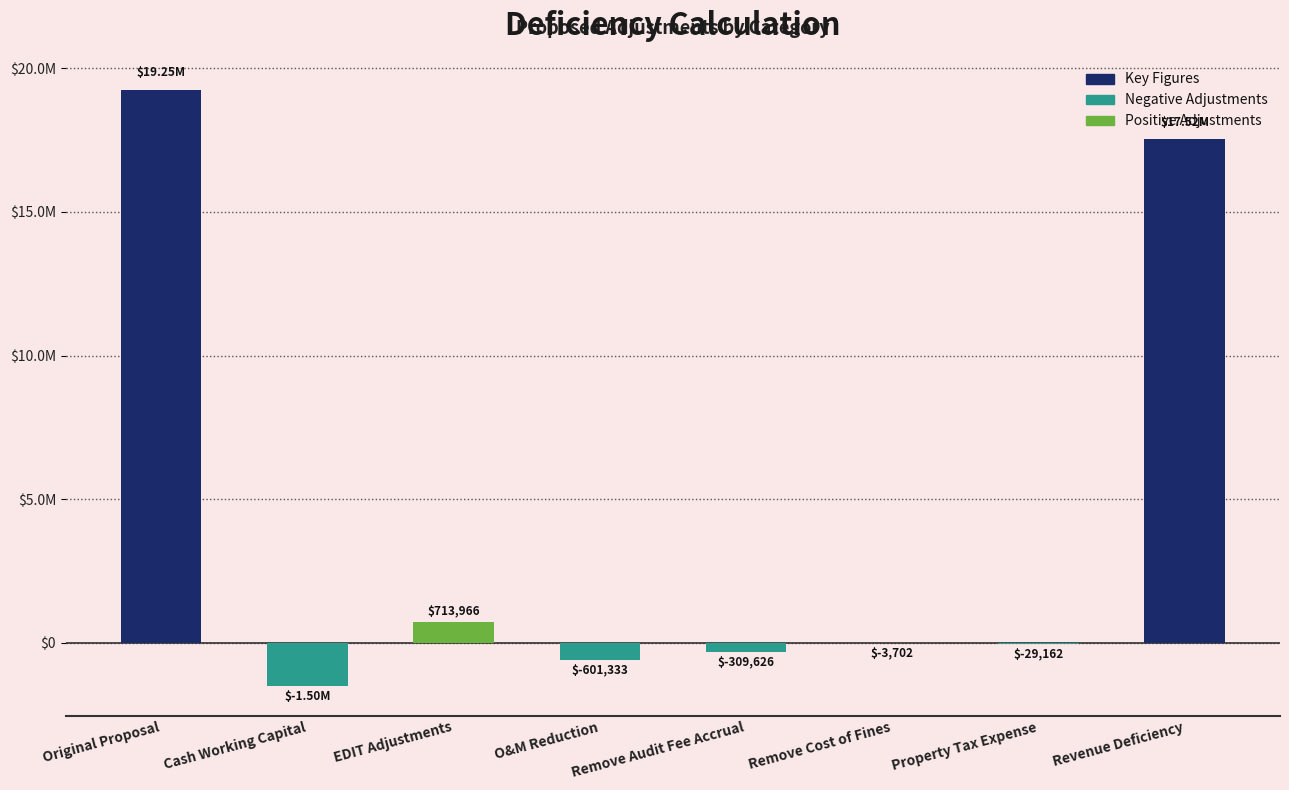

Are the bars horizontal?

No